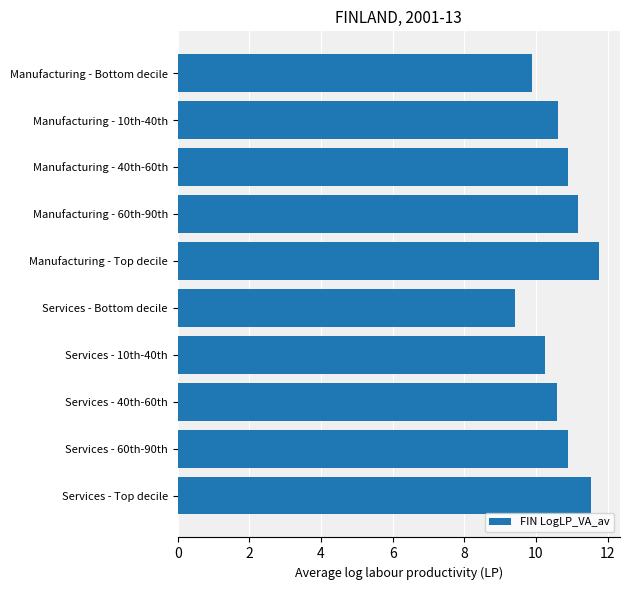

Which has a higher value, Services - Bottom decile or Services - Top decile?

Services - Top decile